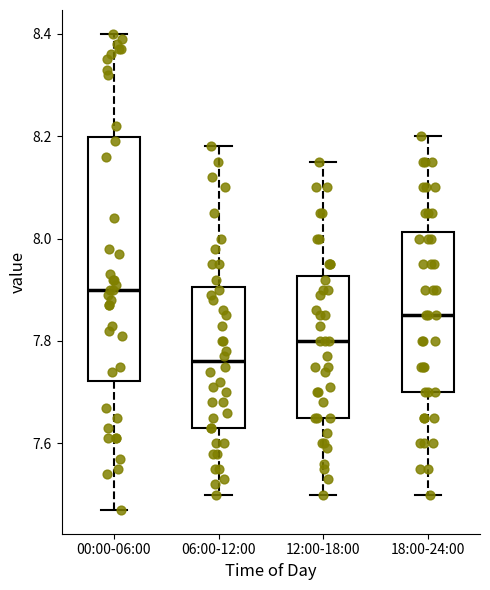

Reading left to right, transcribe this box plot: for each box, give where its median line is, the range the box spans, and where its two whiskers end, as read against the y-axis. The values are not printed on the chart, so give them approximately, as read against the axis.

00:00-06:00: median 7.90, box 7.72 to 8.20, whiskers 7.48 to 8.40
06:00-12:00: median 7.76, box 7.64 to 7.90, whiskers 7.50 to 8.18
12:00-18:00: median 7.80, box 7.66 to 7.92, whiskers 7.50 to 8.16
18:00-24:00: median 7.86, box 7.70 to 8.02, whiskers 7.50 to 8.20